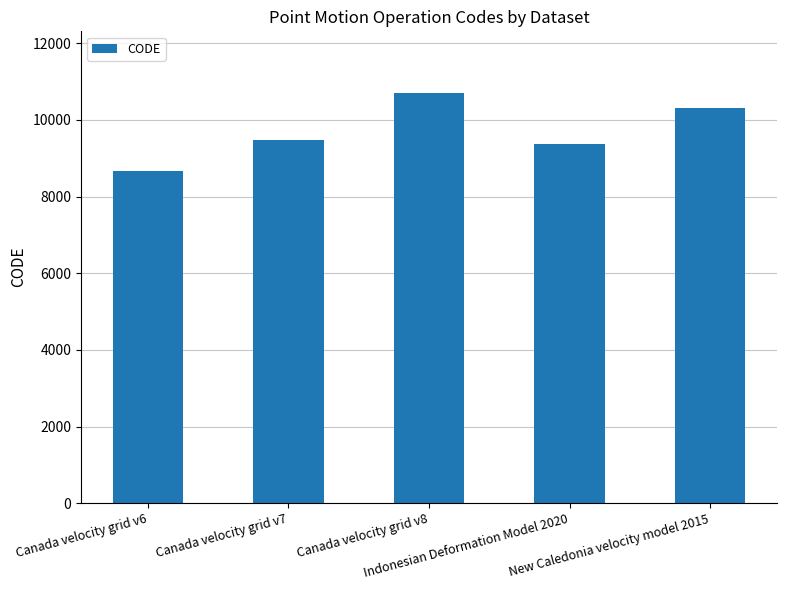

Reading right to left, what are all the values shown in this chart?

New Caledonia velocity model 2015=10323	Indonesian Deformation Model 2020=9375	Canada velocity grid v8=10707	Canada velocity grid v7=9483	Canada velocity grid v6=8676